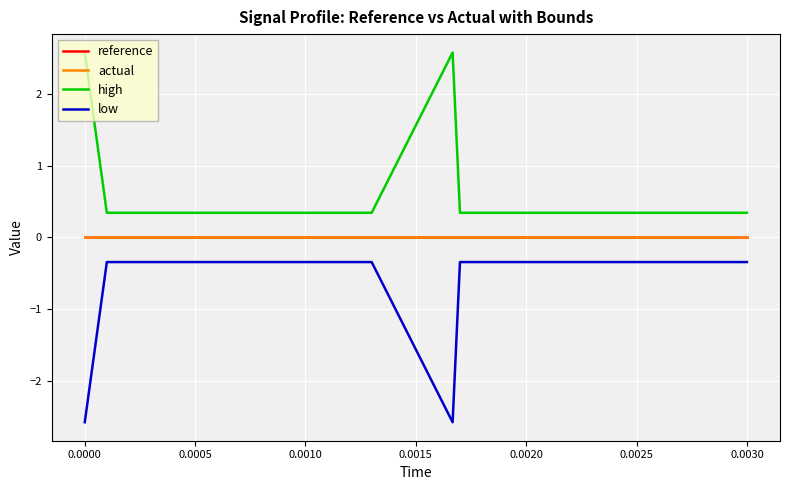

Does the chart have visible grid lines?

Yes